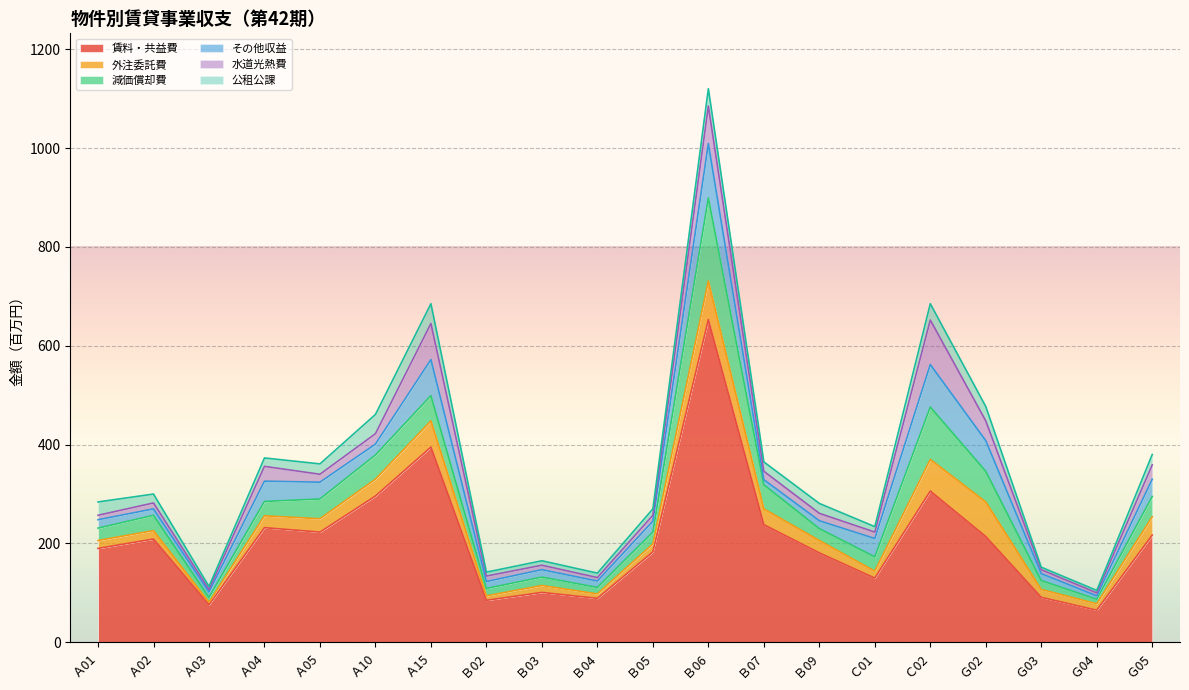

Reading left to right, list all the values displayed in this chart.

賃料・共益費: 190	209	76	232	223	296	395	85	101	89	183	653	238	181	130	306	214	91	65	217
外注委託費: 16	17	5	24	27	34	53	9	14	9	16	78	32	25	14	64	70	16	13	37
減価償却費: 25	31	10	29	40	49	51	15	17	13	24	168	49	24	29	106	62	18	9	41
その他収益: 17	13	11	41	34	22	73	14	15	13	22	110	10	16	37	86	62	14	7	35
水道光熱費: 9	12	5	30	16	21	73	11	9	7	12	76	17	15	13	90	40	8	6	29
公租公課: 27	18	6	17	21	39	40	8	9	9	13	35	19	20	11	33	29	5	5	21